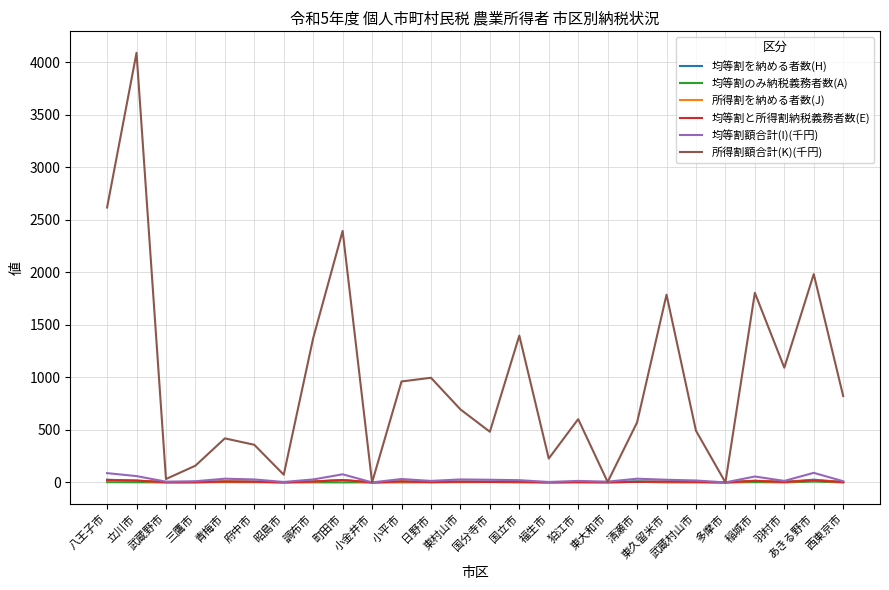

Is this an area chart (filled region under the line)?

No